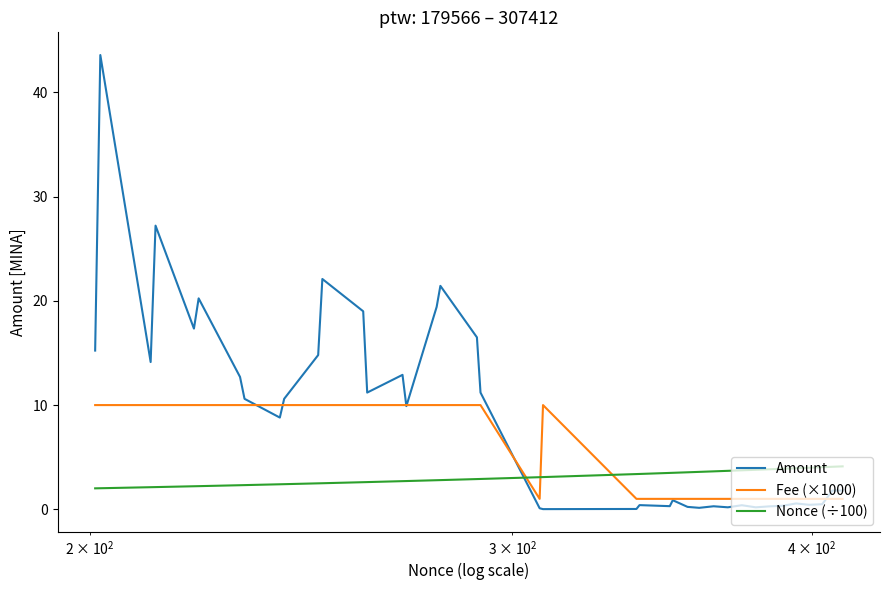

Which series has the widest spread of values?

Amount